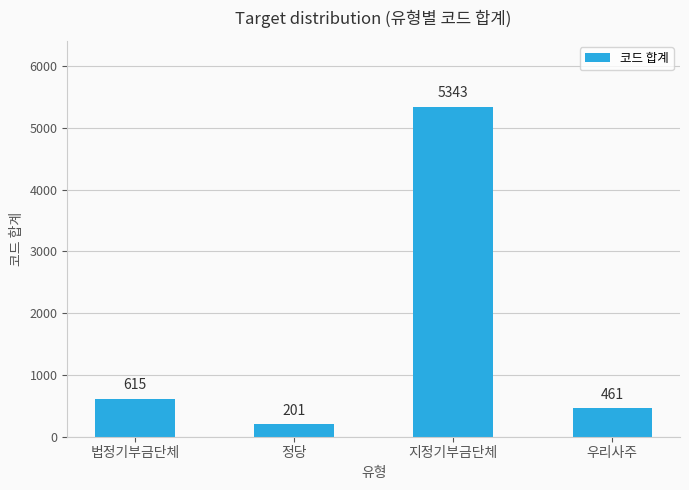

Reading right to left, extract all data points from this chart.

461	5343	201	615